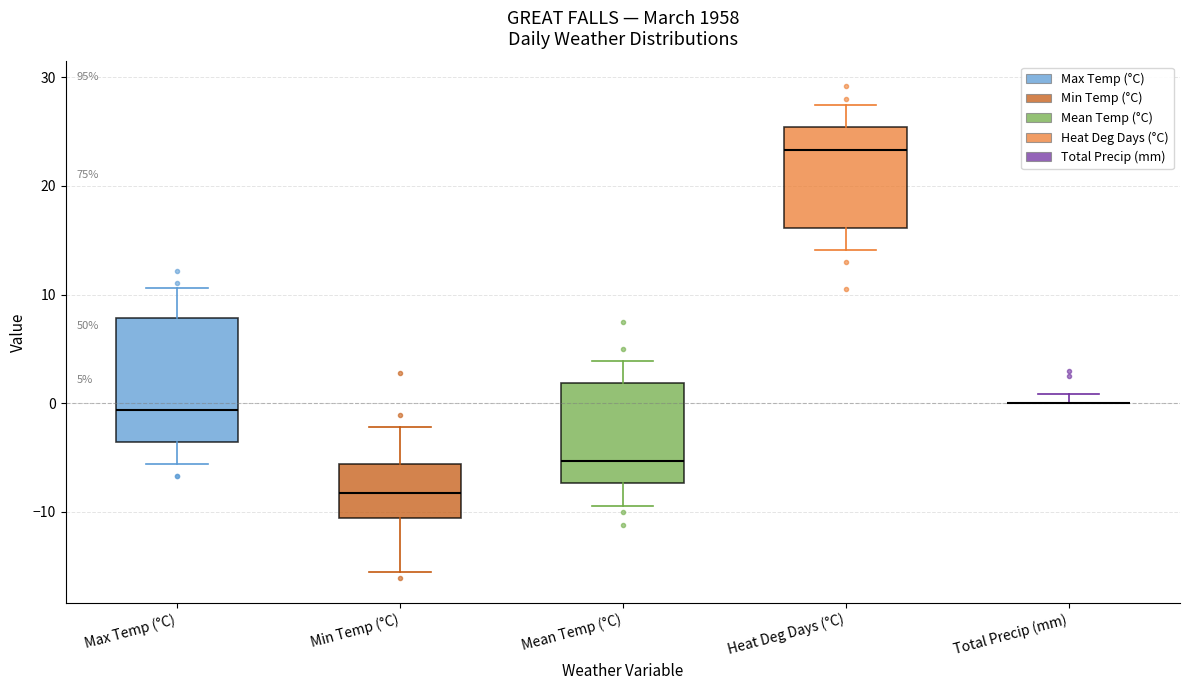

Which box is the tallest, from its lower edge to its upper edge?

Max Temp (°C)